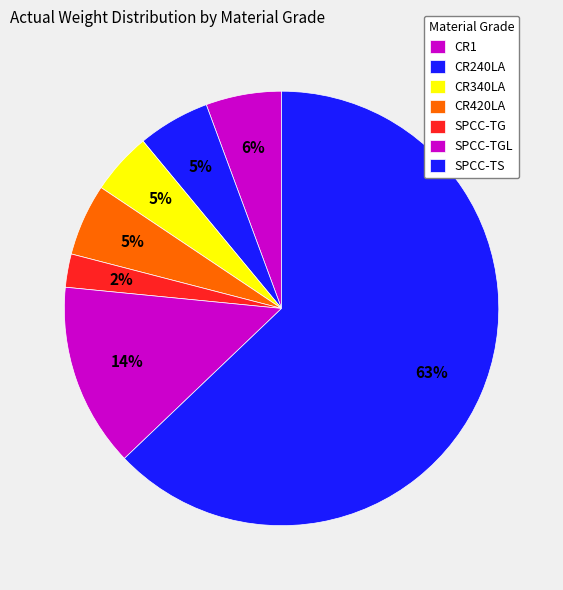

Is there any slice that represents more than half of the pie?

Yes